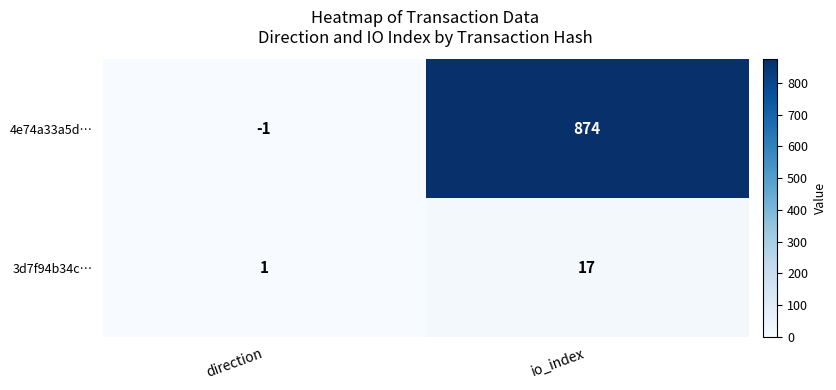

Reading right to left, what are all the values shown in this chart?

4e74a33a5d…: 874	-1
3d7f94b34c…: 17	1